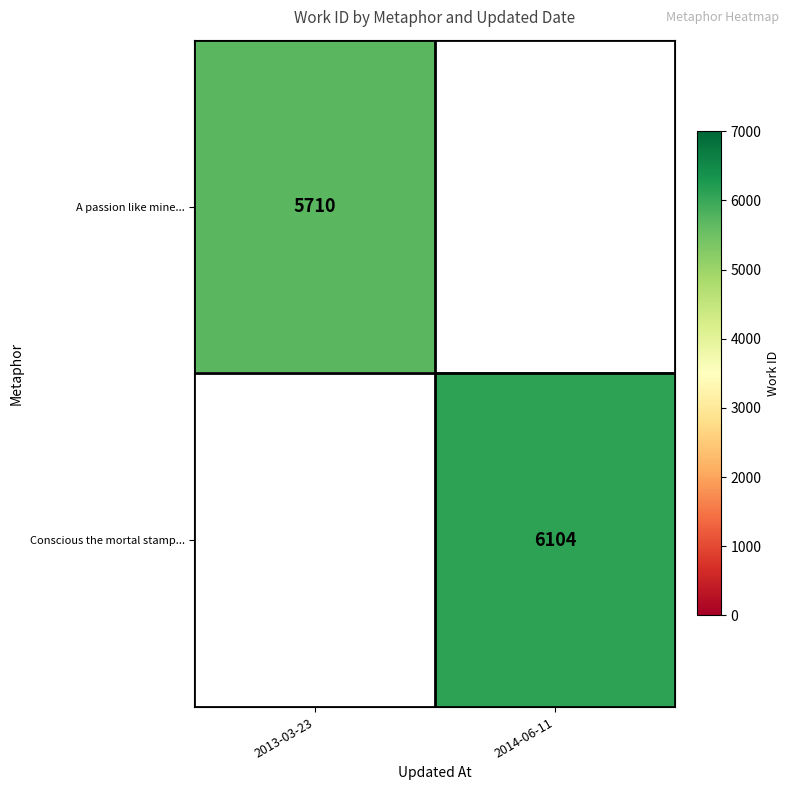

True or false: Conscious the mortal stamp... has a value of 9930 at 2014-06-11.

False